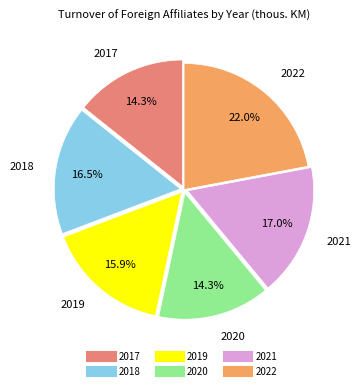

Approximately how many times larger is the value at 2018 compared to 2019?

1.0